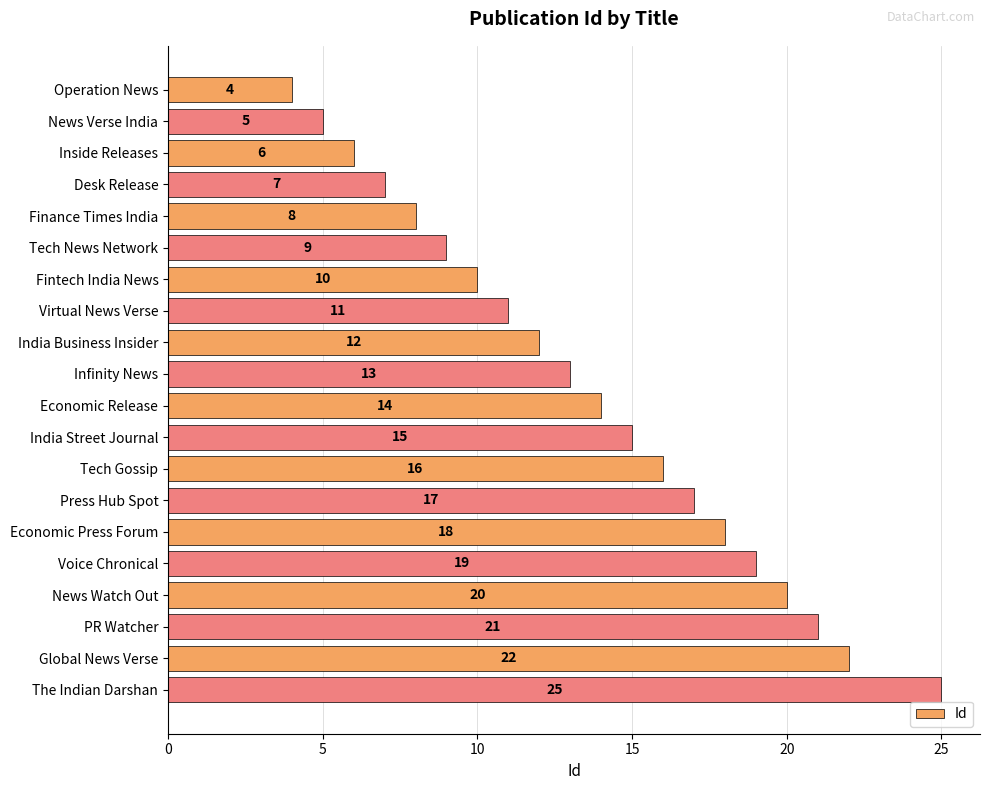

Does the chart contain stacked bars?

No